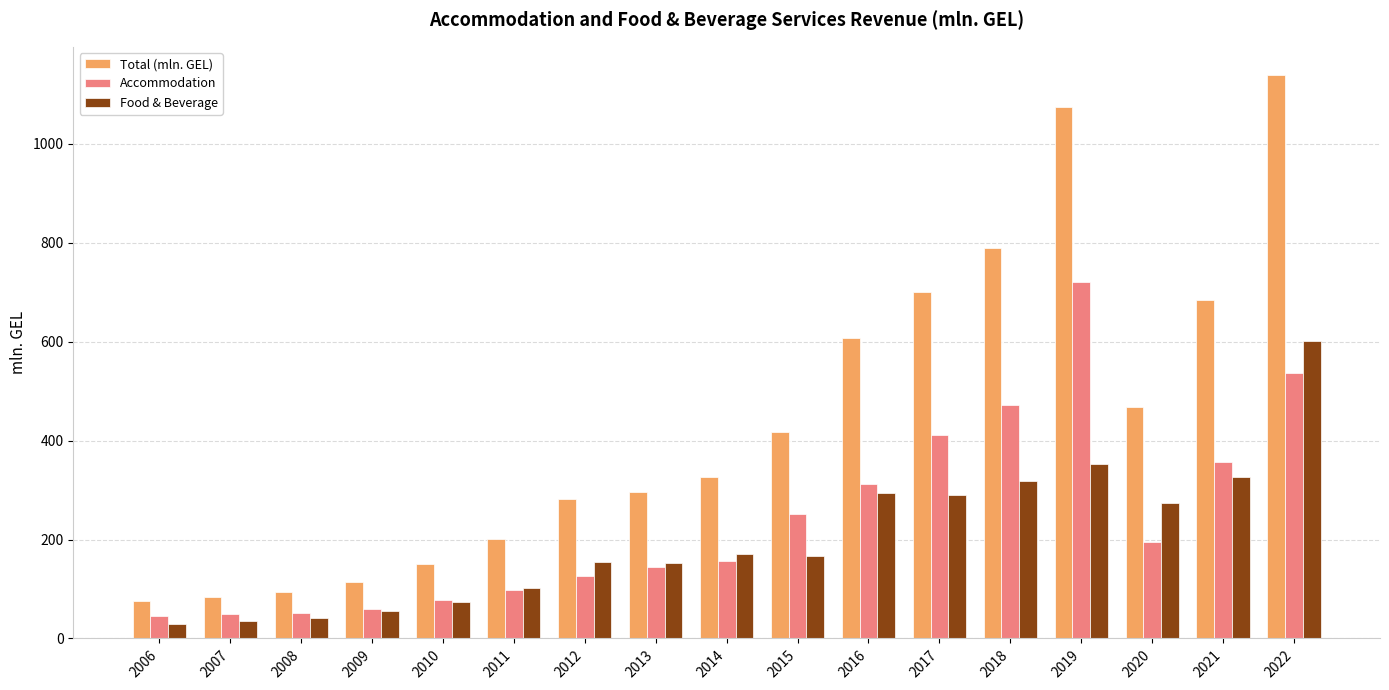

What is the difference between the Total (mln. GEL) values at 2012 and 2017?

418.9